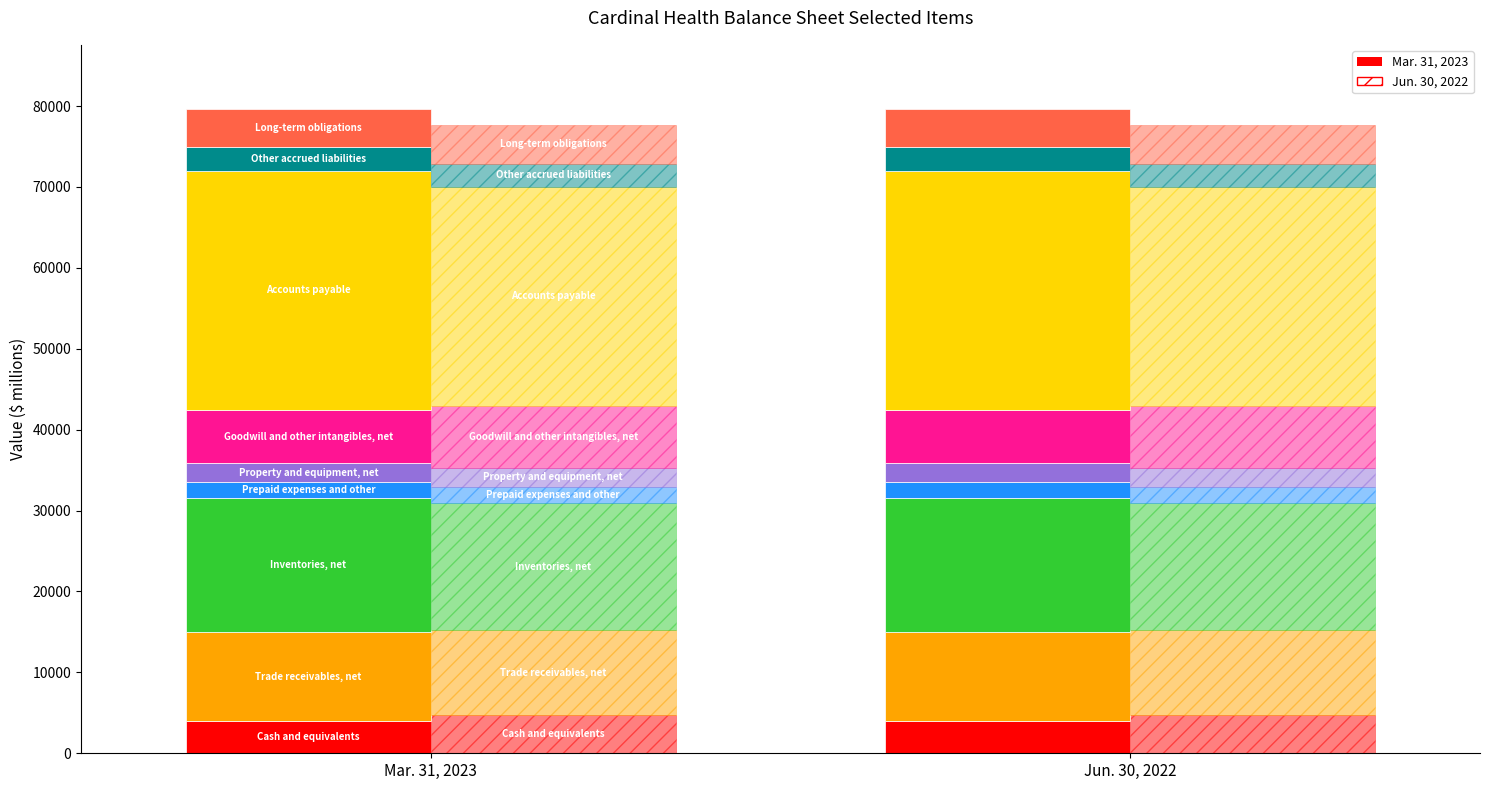

Is the value of Jun. 30, 2022 at Cash and equivalents greater than the value of Mar. 31, 2023 at Goodwill and other intangibles, net?

No